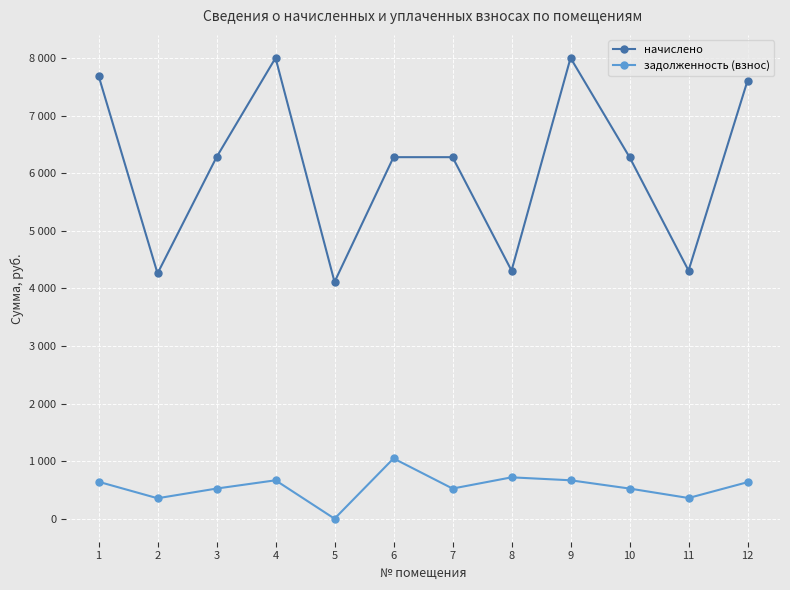

What are all the series names shown in the legend?

начислено, задолженность (взнос)